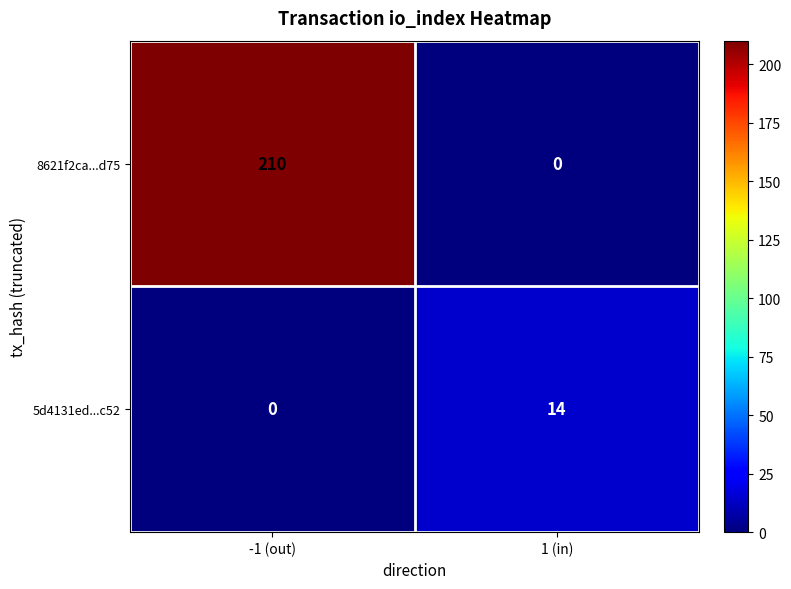

What is the maximum value shown in the chart?

210